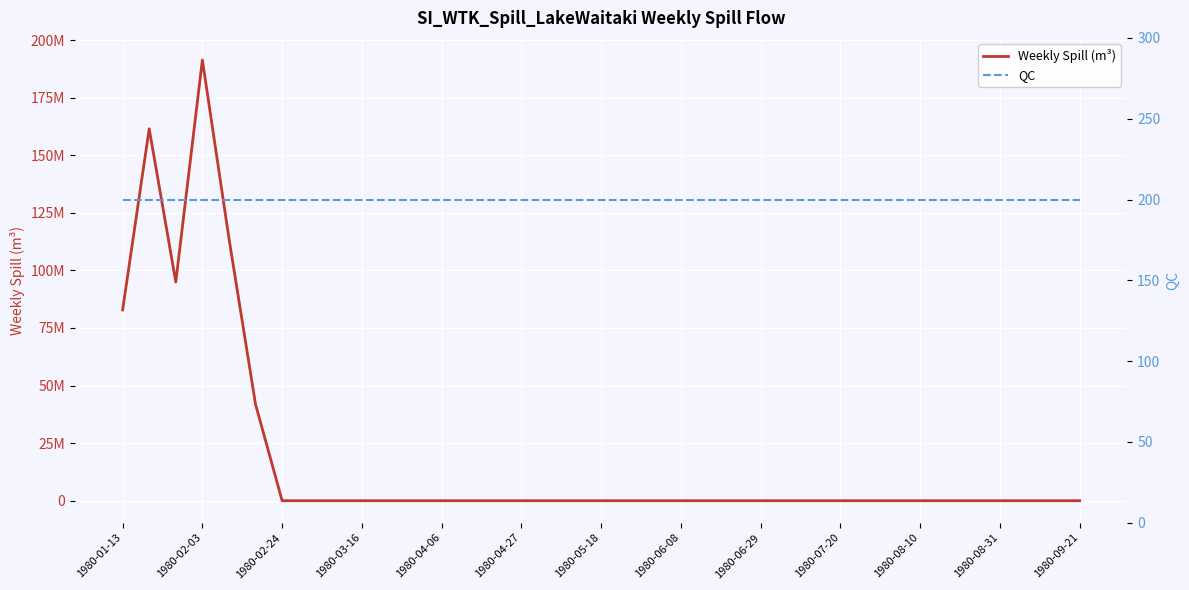

True or false: QC and Weekly Spill (m³) cross at least once.

True